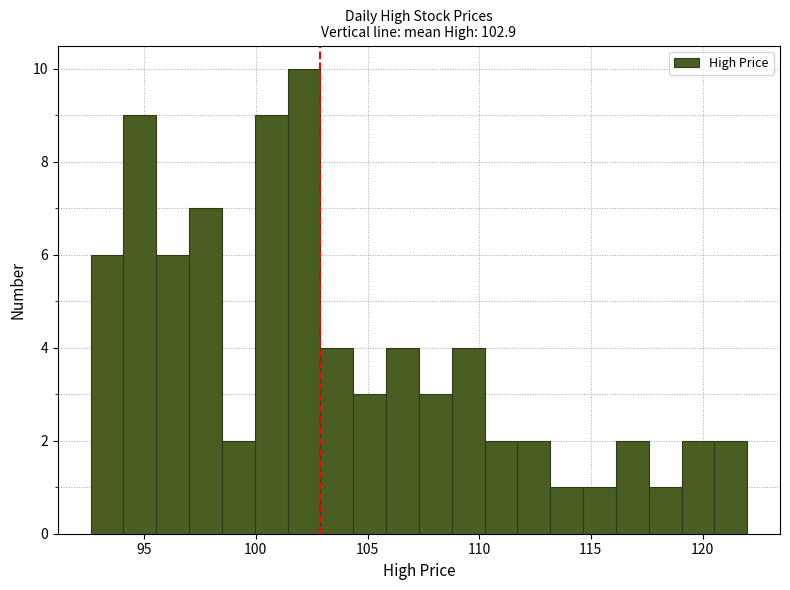

Read against the x-axis, roughly where is the centre of the tallest bar?

102.0